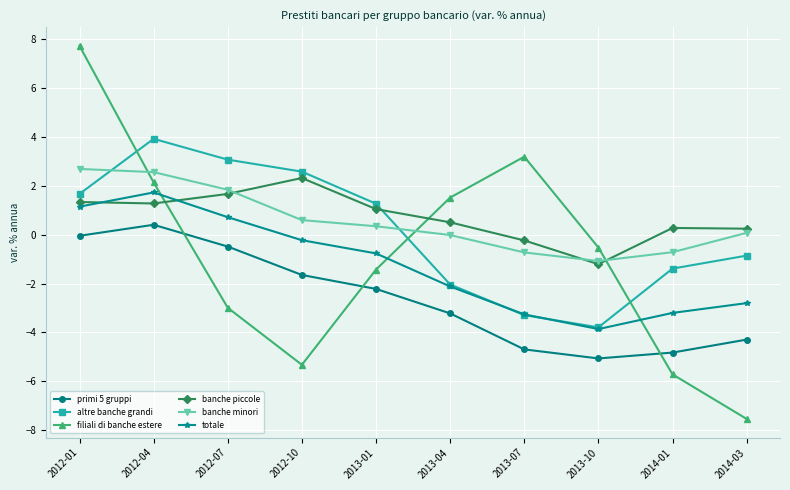

Is it true that filiali di banche estere equals -9.1 at 2014-01?

False